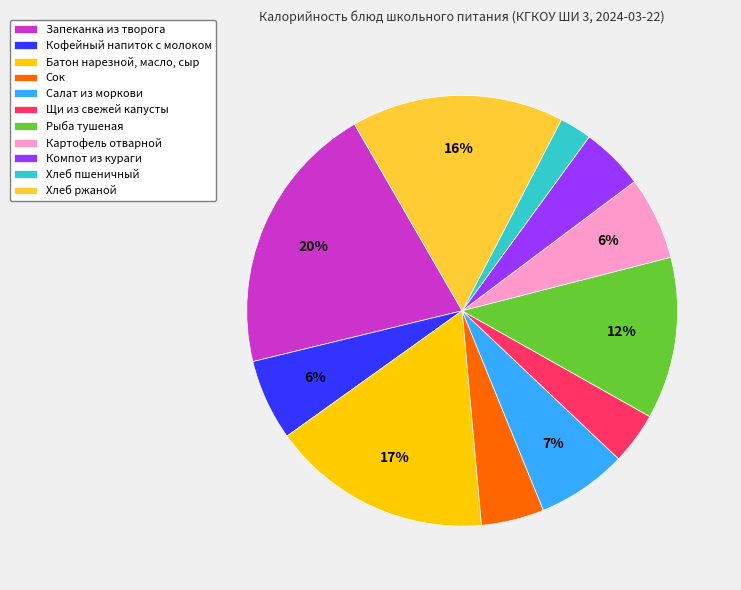

What is the ratio of the value at Запеканка из творога to the value at Батон нарезной, масло, сыр?

1.2